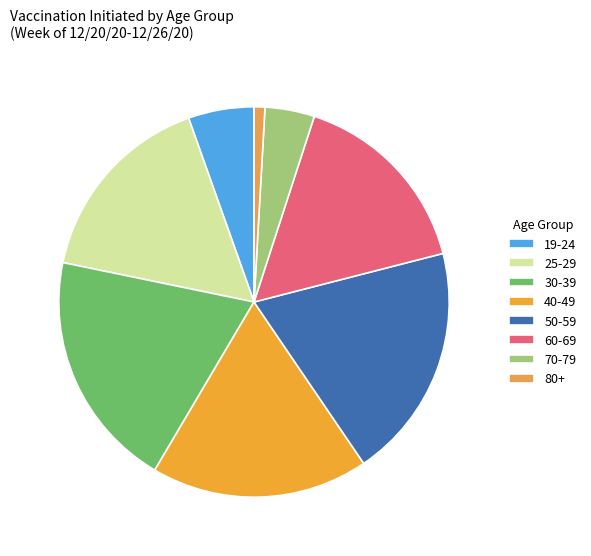

Does 25-29 represent more than half of the total?

No